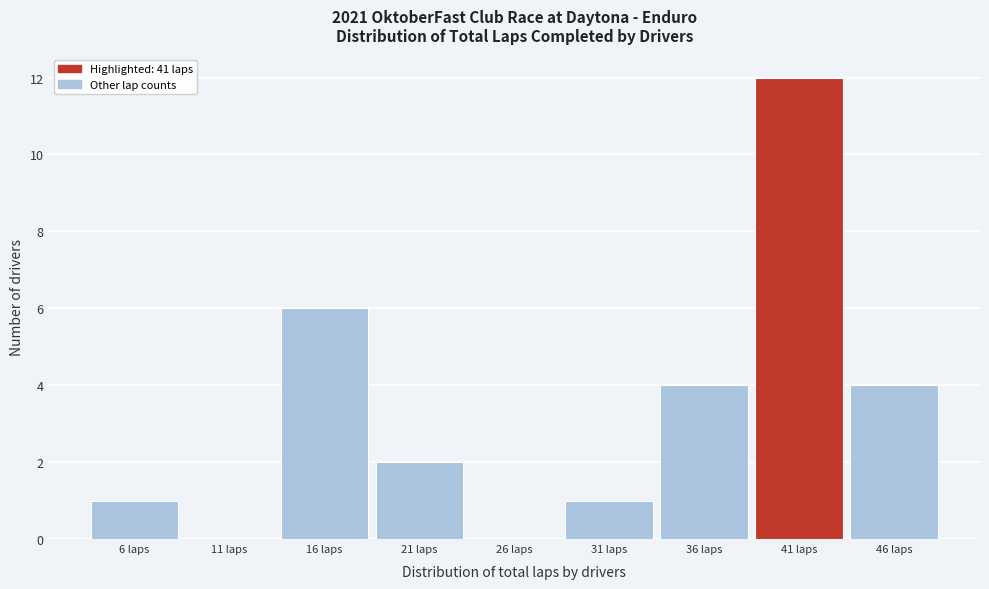

Which range on the x-axis has the tallest bar?

38.5 to 43.5